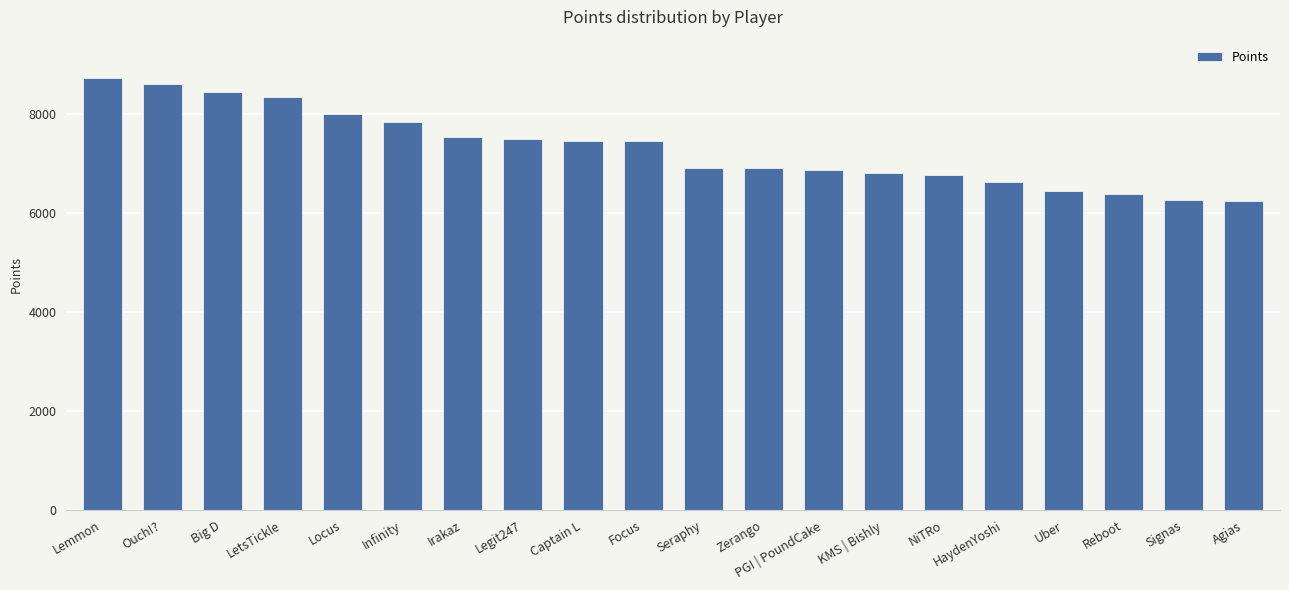

Does the chart contain any negative values?

No